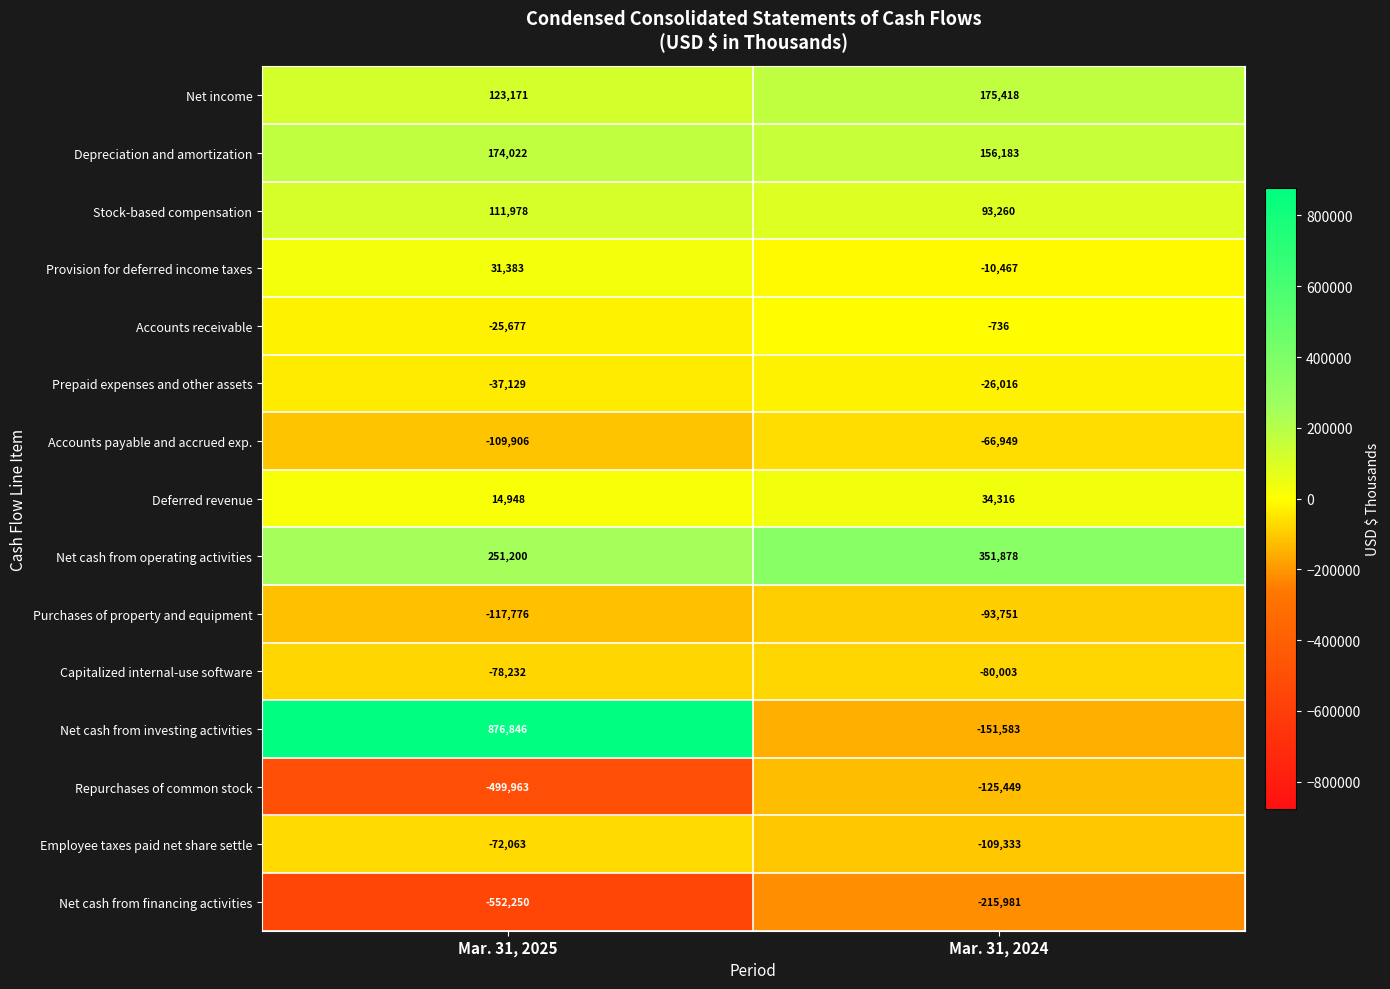

What is the difference between the maximum and minimum values in the Employee taxes paid net share settle series?

37270